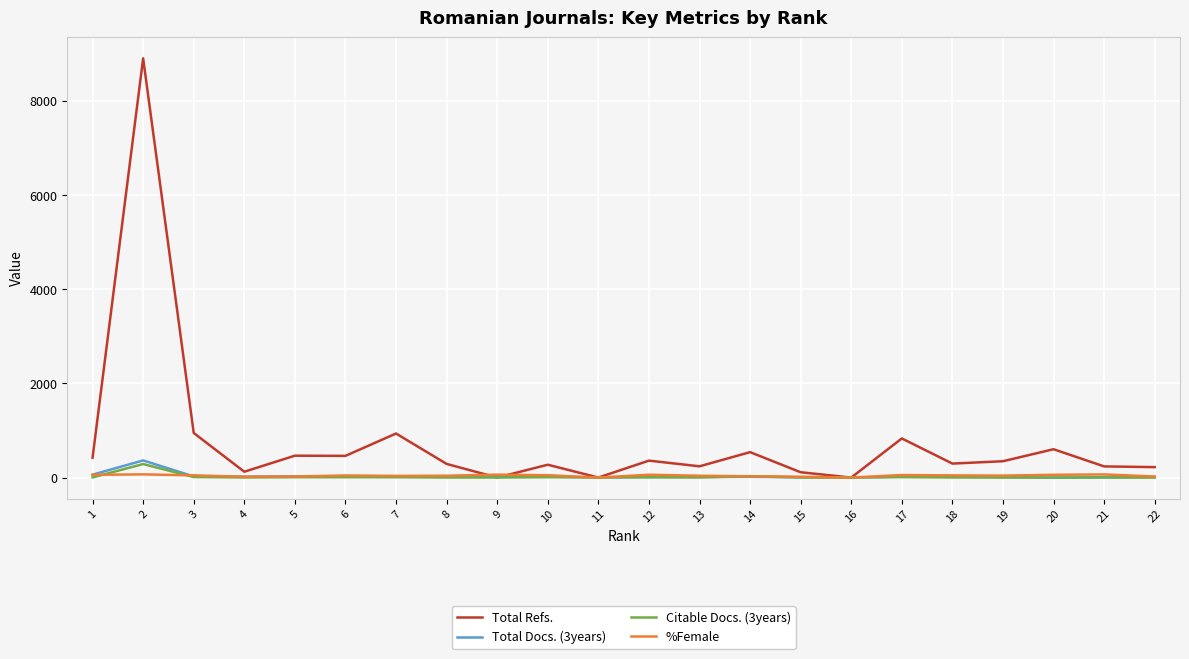

Between which two adjacent categories do %Female and Total Refs. first intersect?

8 and 9